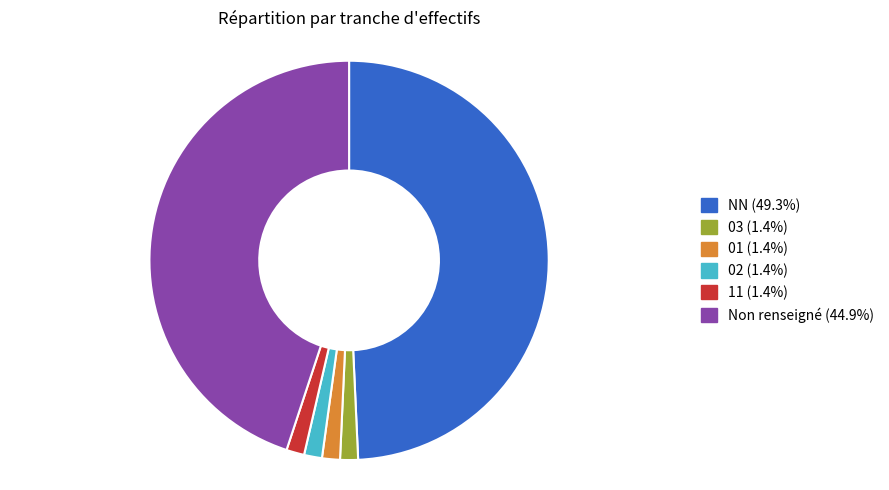

Is there any slice that represents more than half of the pie?

No